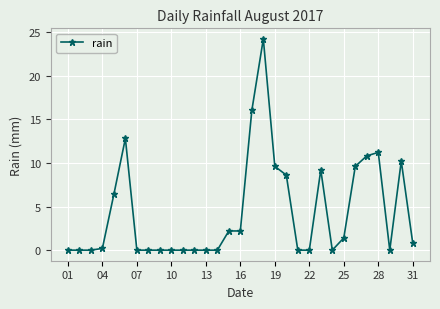

What is the difference between the maximum and minimum values?

24.2